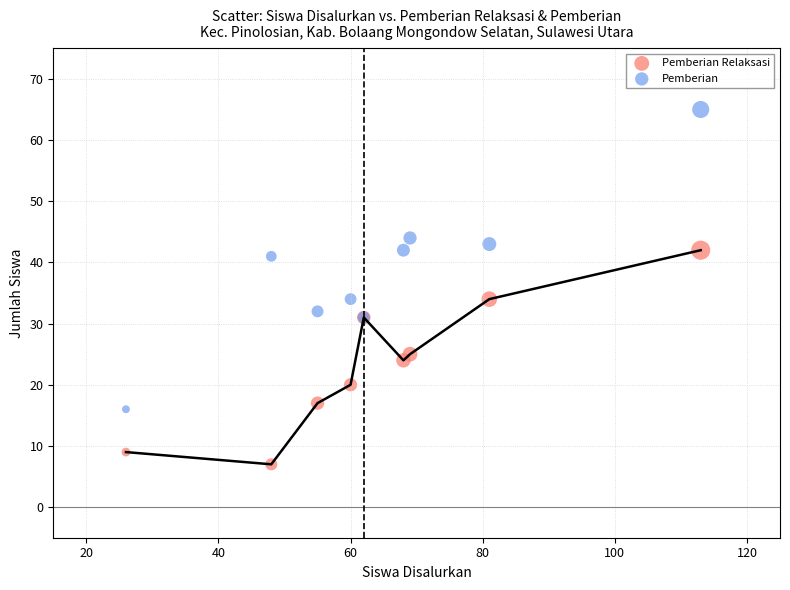

Which series contains the lowest Y value?

Pemberian Relaksasi